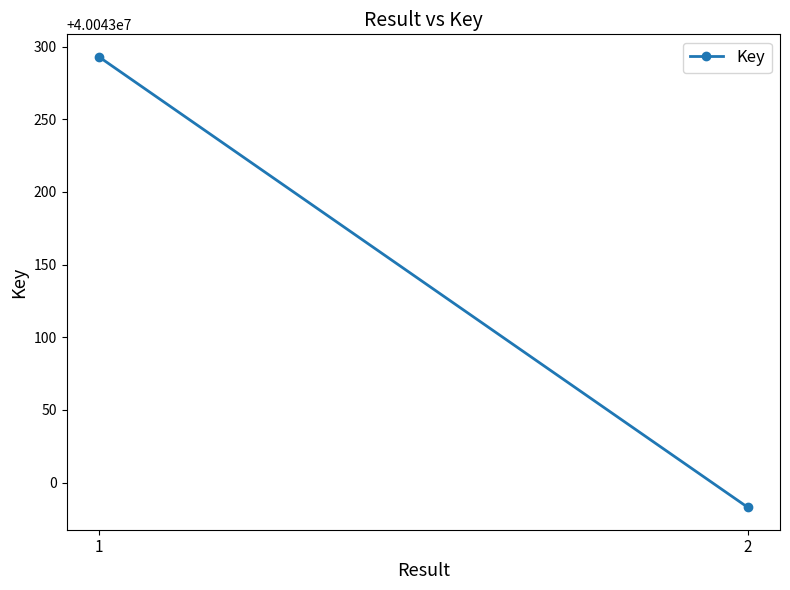

Reading left to right, what are all the values shown in this chart?

1=40043293	2=40042983